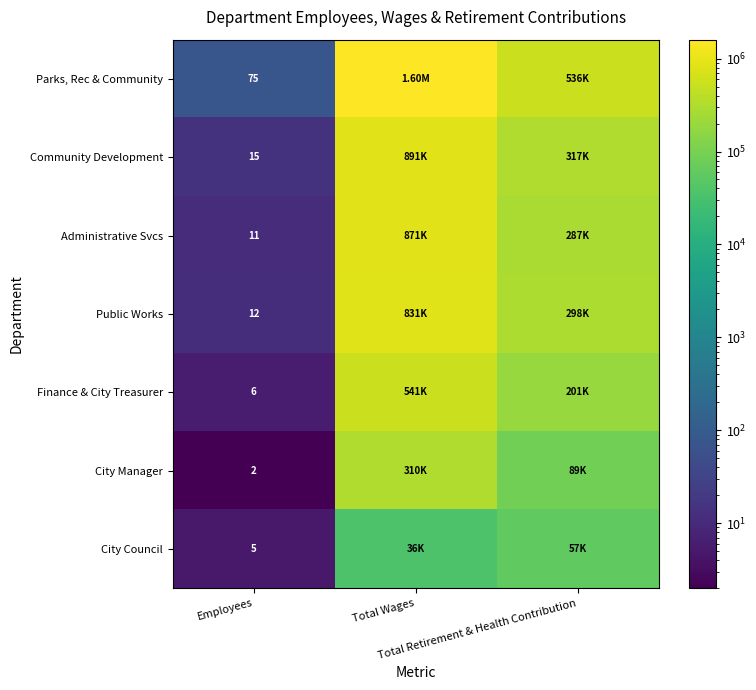

At which category does the chart reach its minimum across all series?

Employees